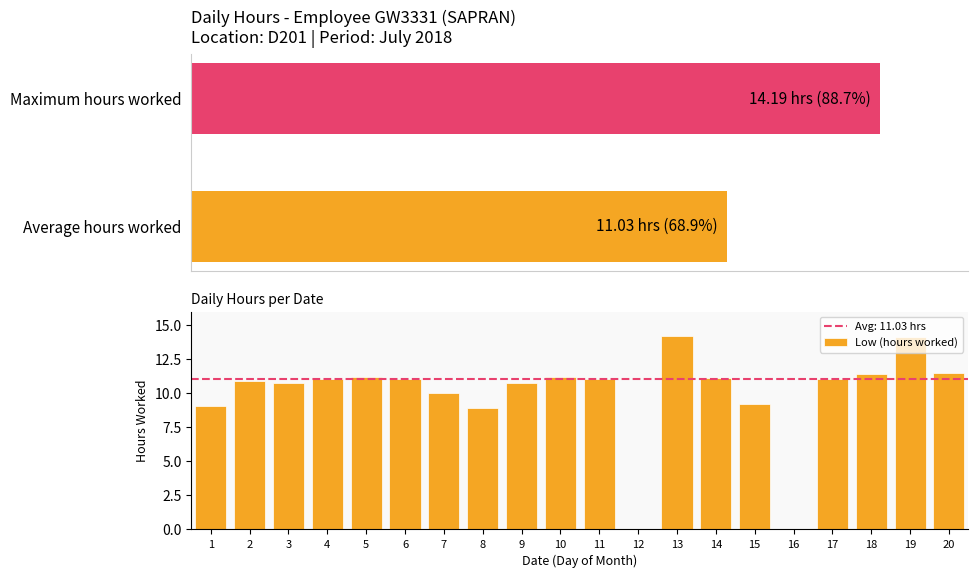

Between 6 and 7, which is larger?

6